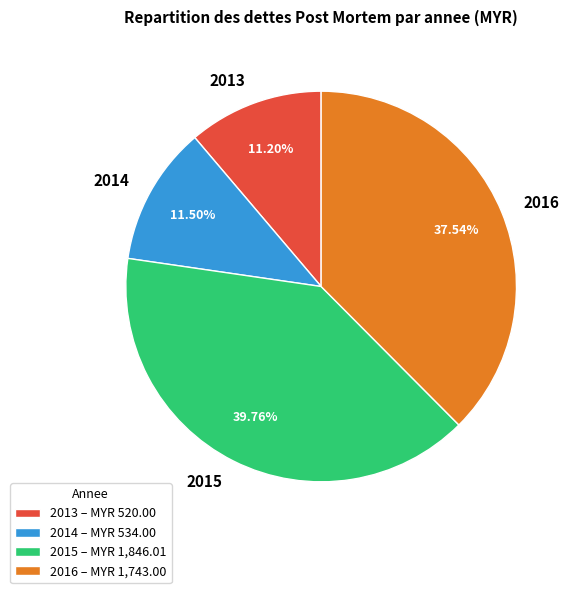

Combined, do 2014 and 2016 account for over 50%?

No